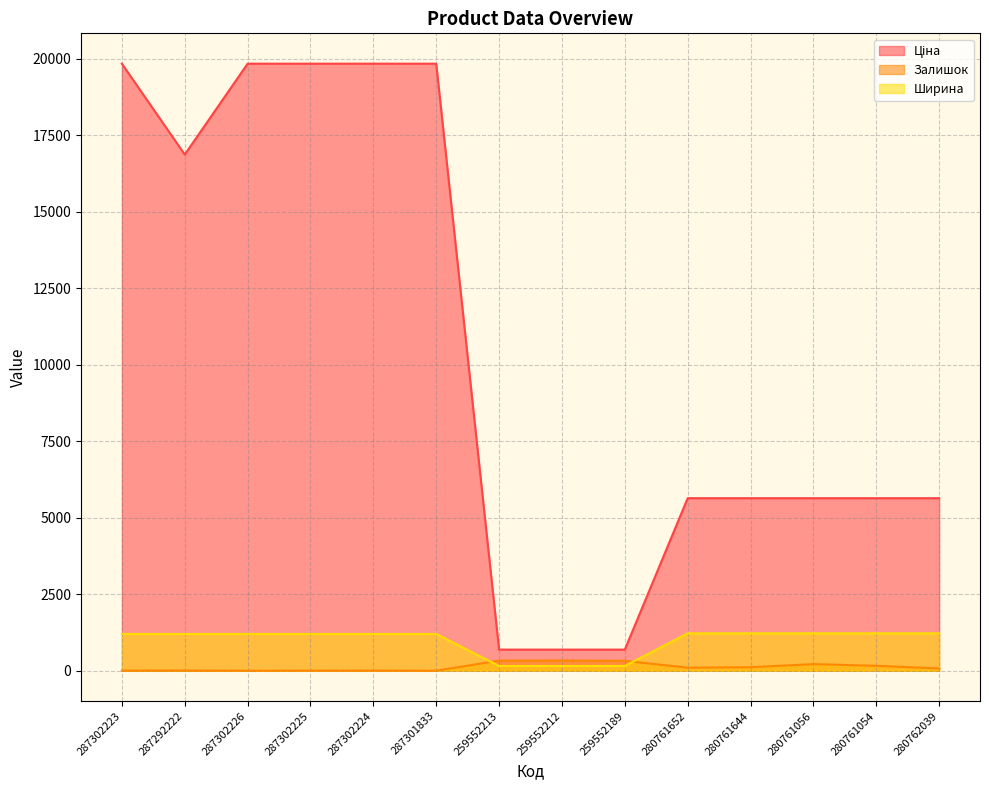

The Залишок series shows 75.9 at 280761054. True or false?

False